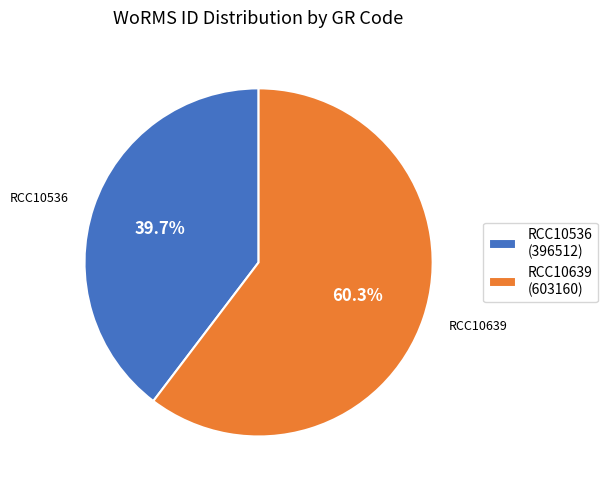

Approximately how many times larger is the value at RCC10536 compared to RCC10639?

0.7